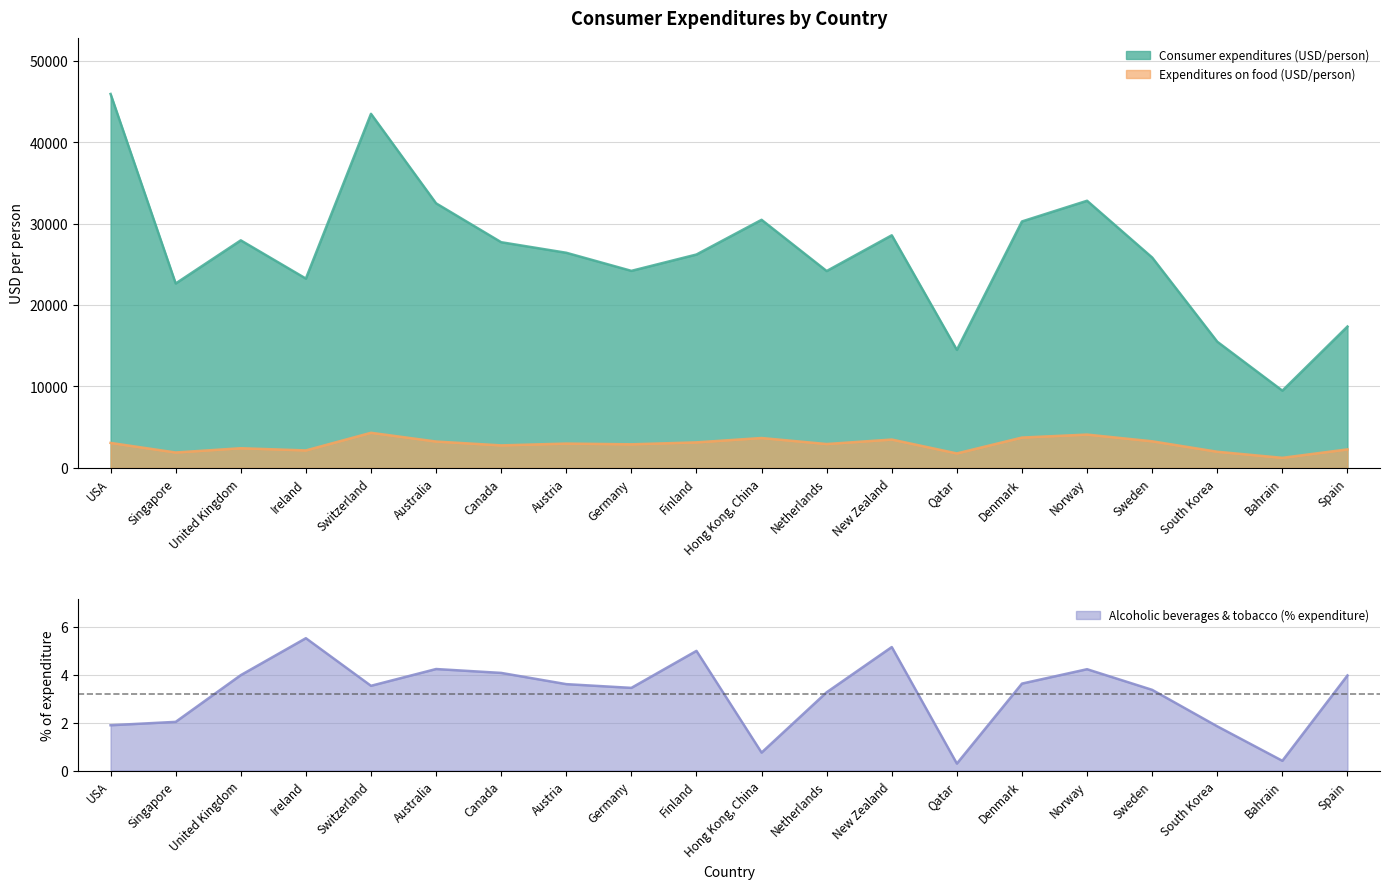

What is the greatest value displayed?

45898.1